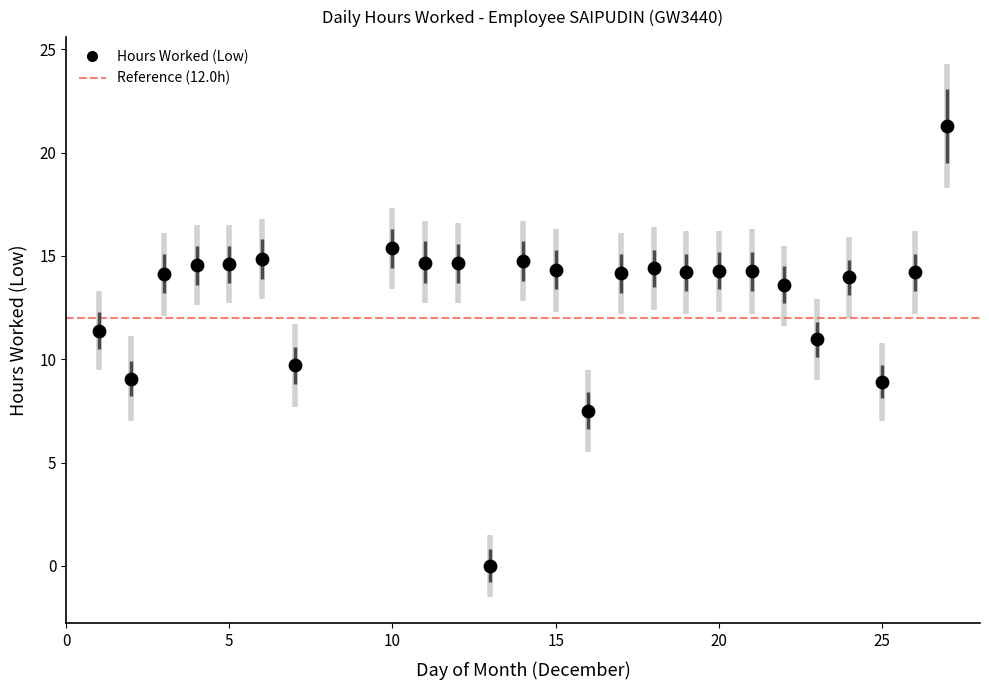

What is the range of X values (max minus min)?

26.0